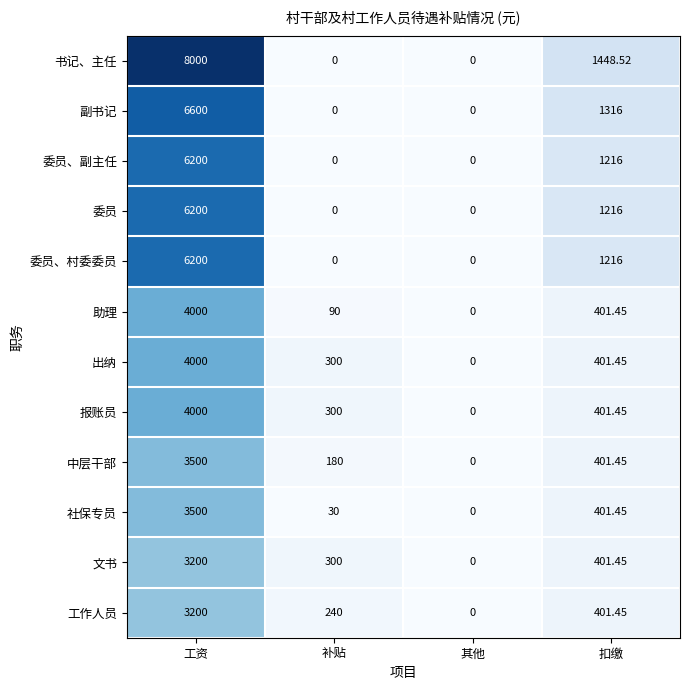

Which series has the largest total across all categories?

书记、主任